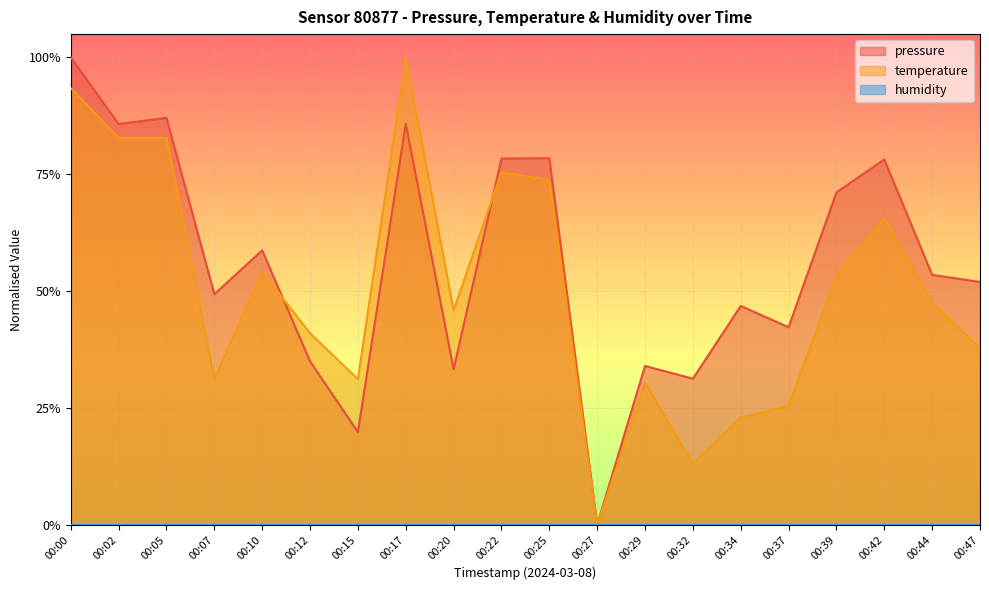

What is the sum of the temperature values at 00:02 and 00:47?

1.2